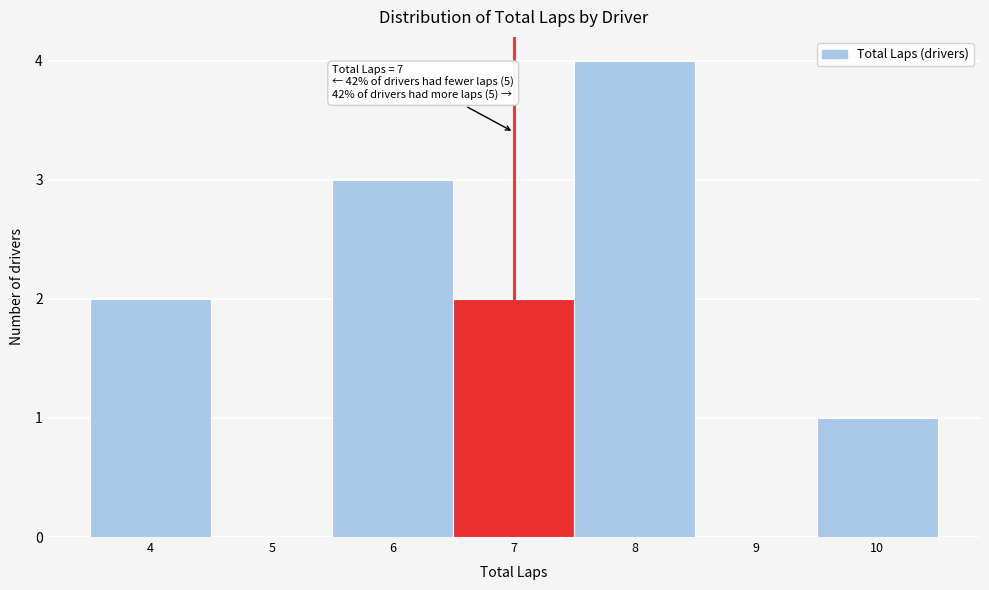

Which range on the x-axis has the tallest bar?

7.5 to 8.5